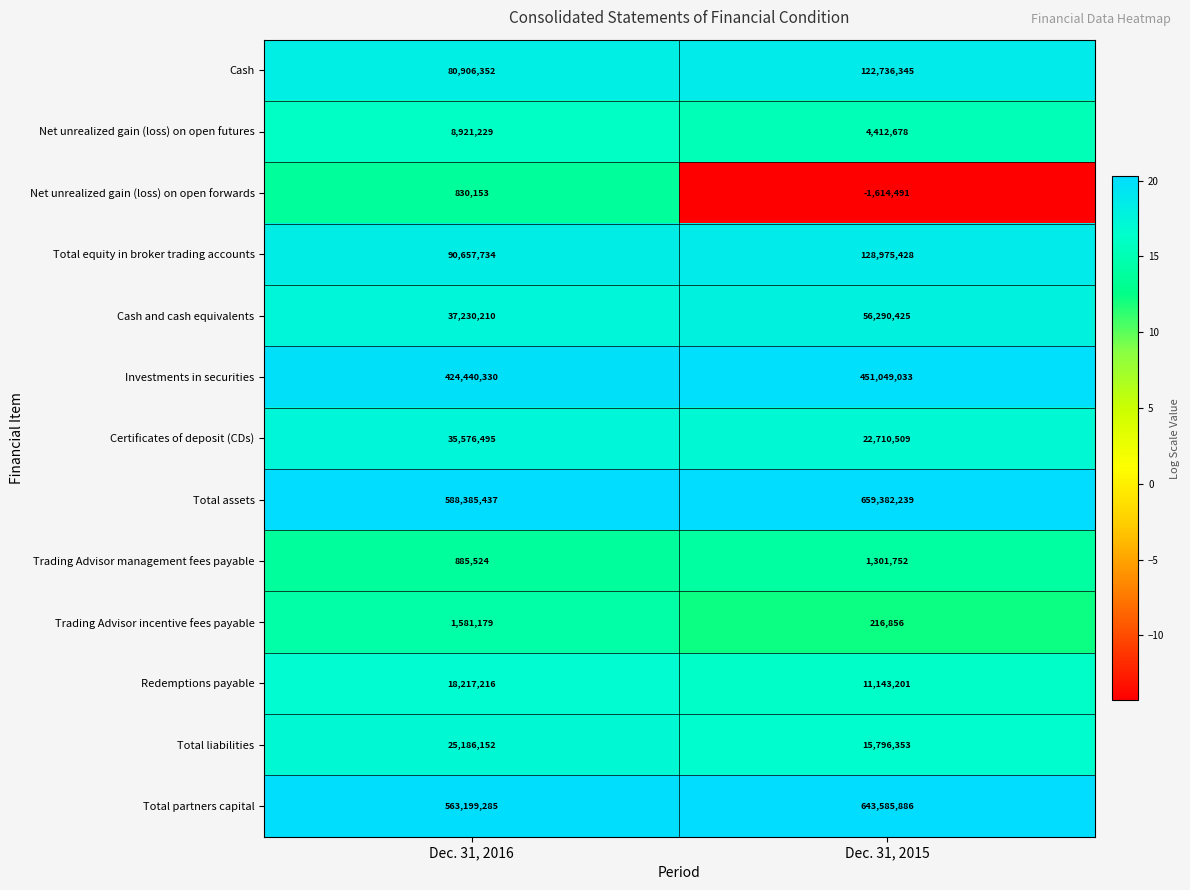

What is the smallest value displayed?

-1614491